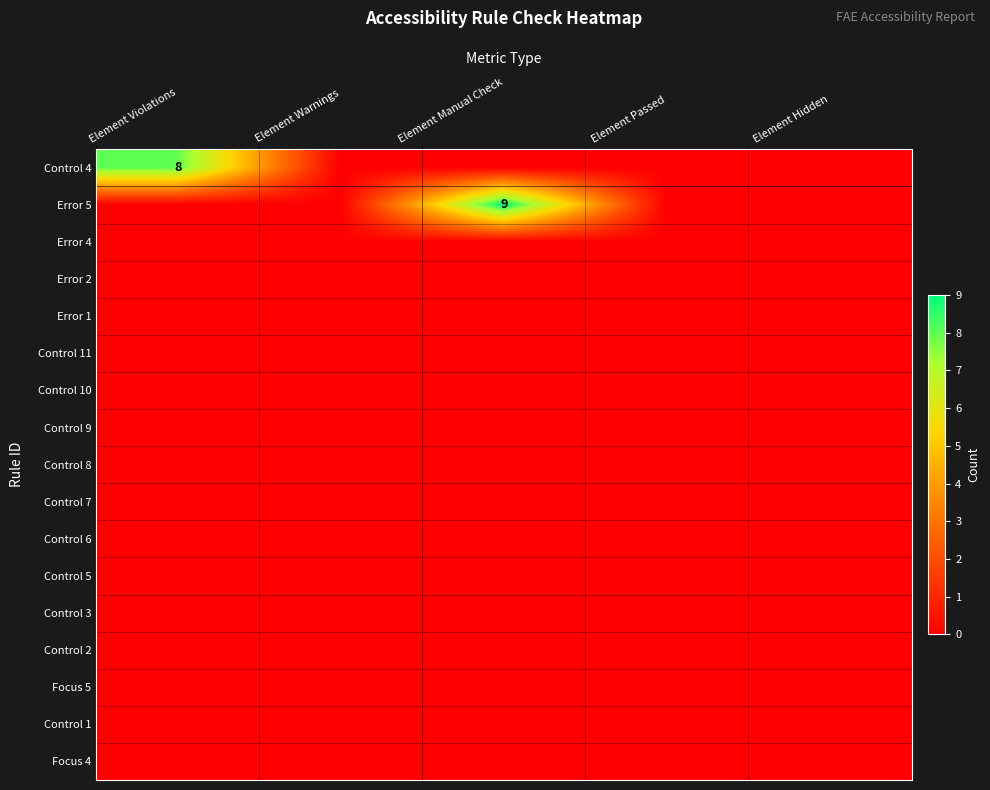

At which category is the sum across all series the highest?

Element Manual Check